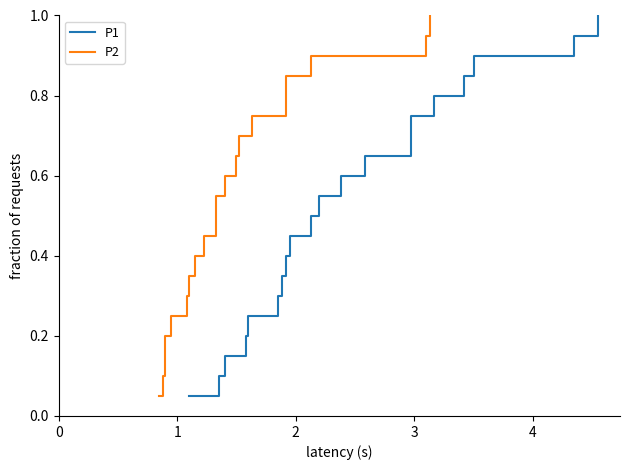

What is the value of the P2 point at the 1st from the left?

0.1